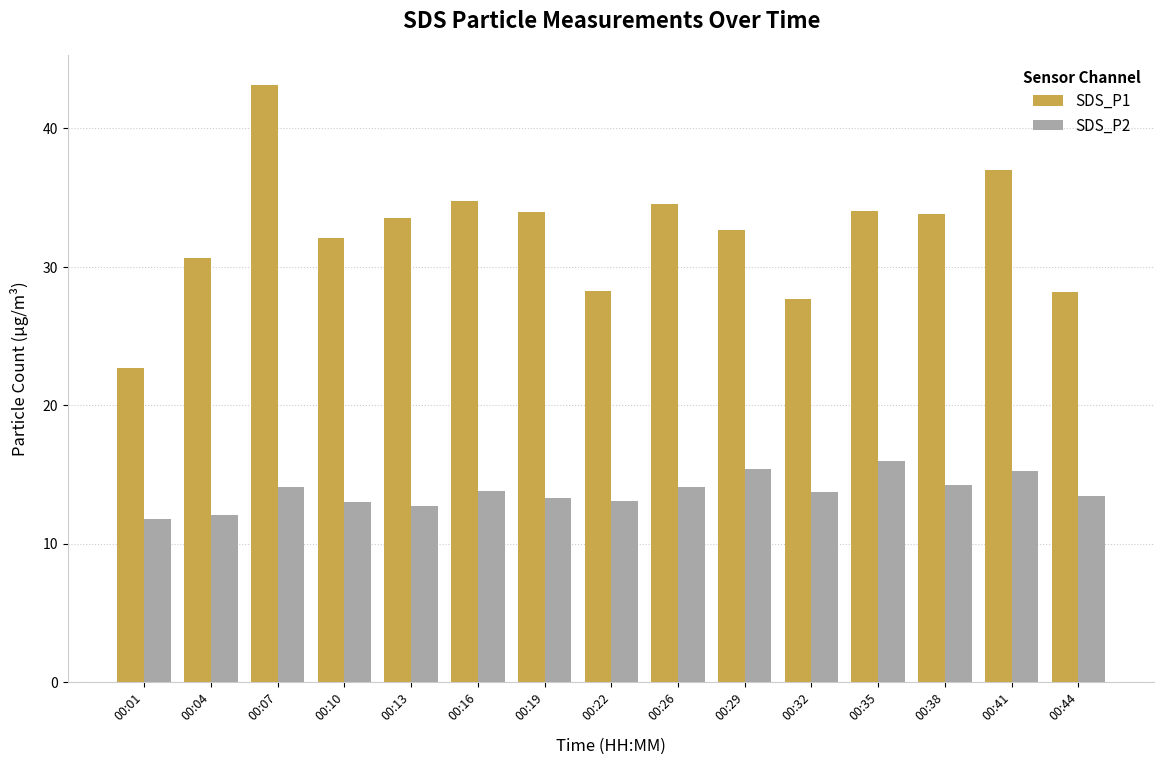

List the series in order of their peak value, highest first.

SDS_P1, SDS_P2